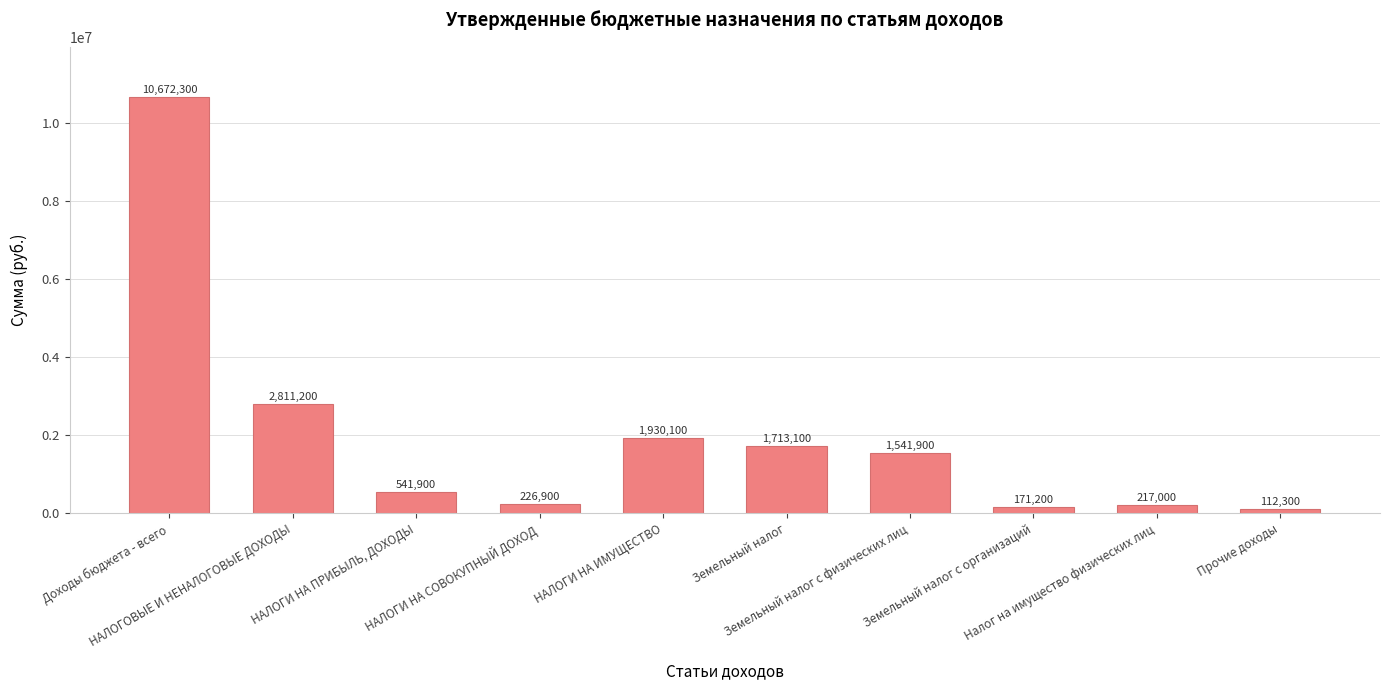

What is the value of the 9th bar from the left?

217000